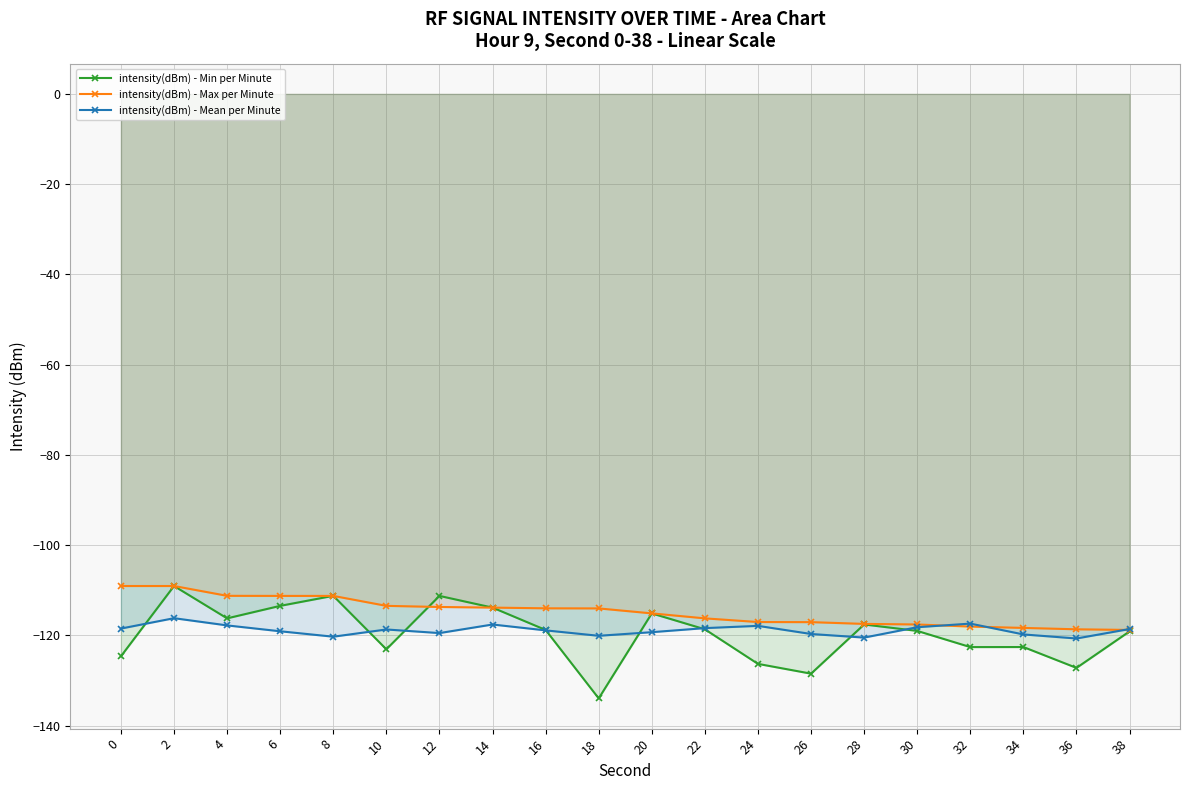

How many intersections are there between intensity(dBm) - Min per Minute and intensity(dBm) - Mean per Minute?

8